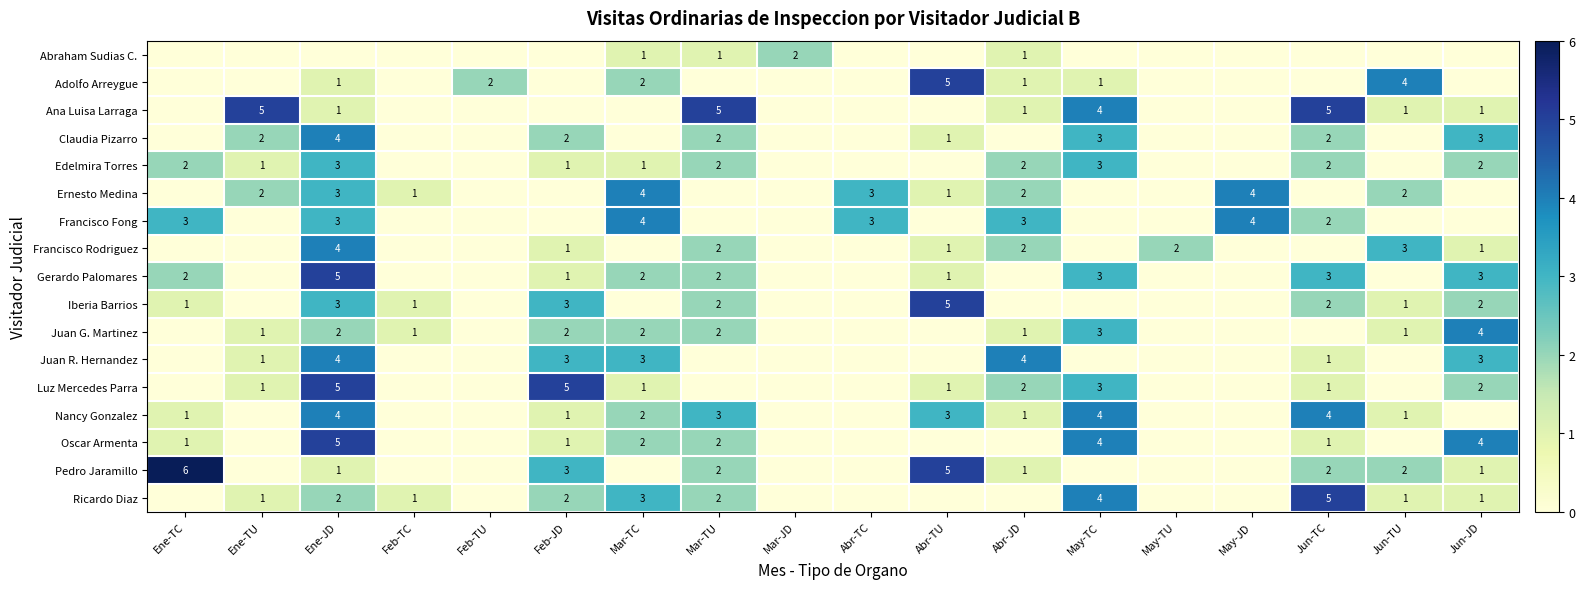

The value of Ricardo Diaz at Ene-TU is 1. True or false?

True